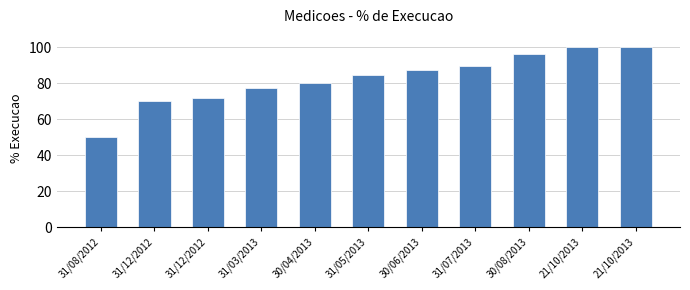

Reading right to left, list all the values displayed in this chart.

21/10/2013=100.0	21/10/2013=100.0	30/08/2013=96.4	31/07/2013=89.5	30/06/2013=87.3	31/05/2013=84.8	30/04/2013=80.1	31/03/2013=77.2	31/12/2012=72.0	31/12/2012=70.0	31/08/2012=50.0